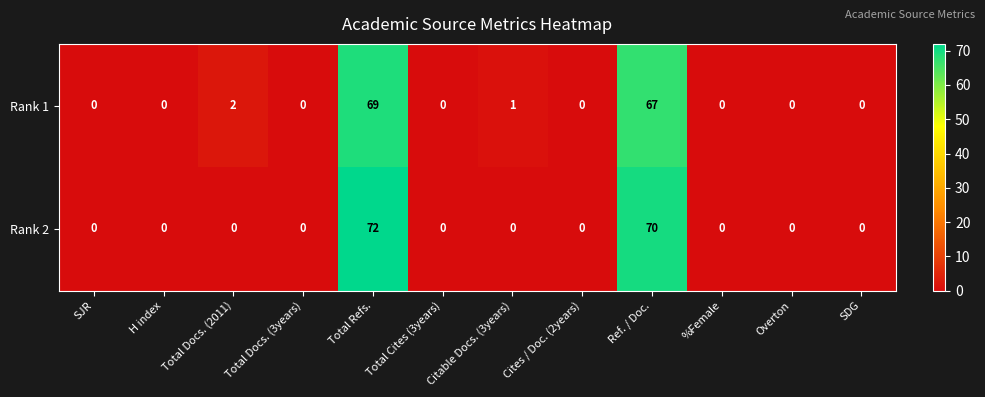

What is the total value across all series at Citable Docs. (3years)?

1